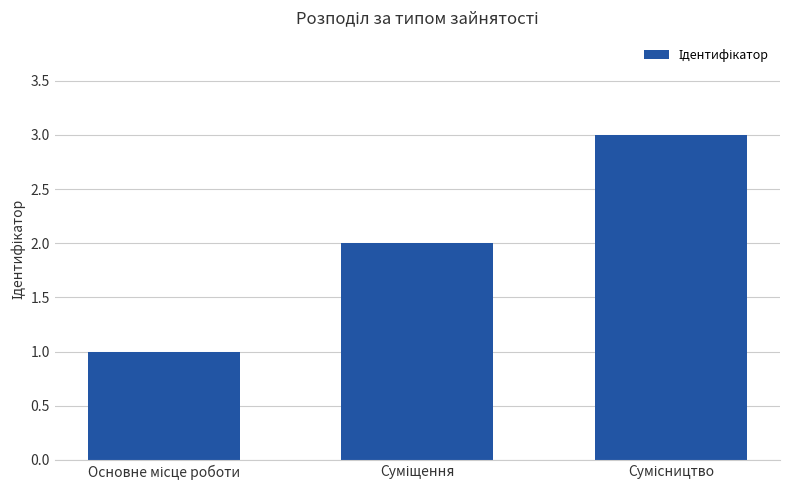

What is the average value?

2